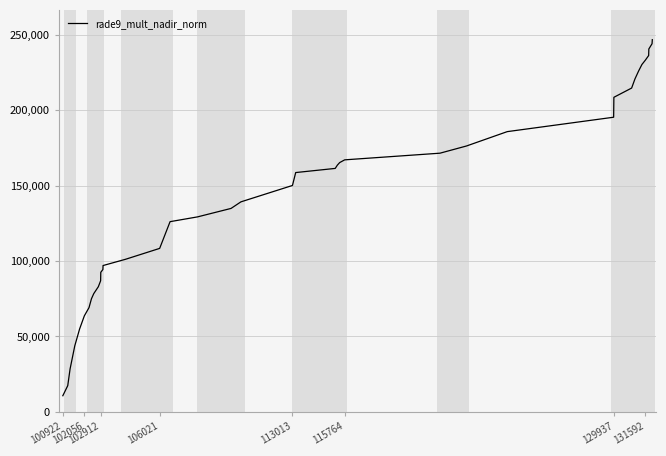

What is the difference between the maximum and minimum values?

236003